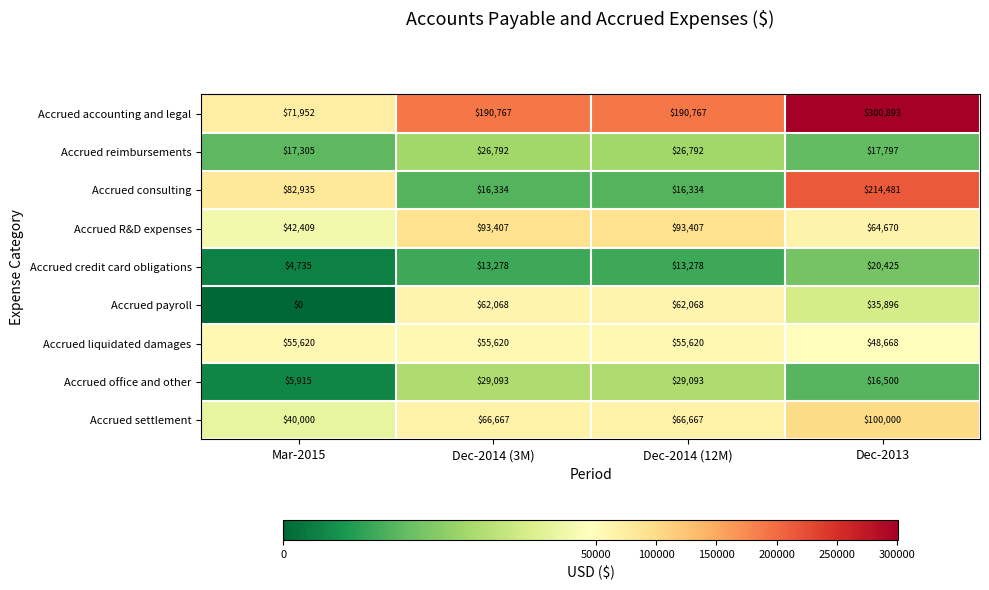

The Accrued reimbursements series shows 26792 at Dec-2014 (12M). True or false?

True